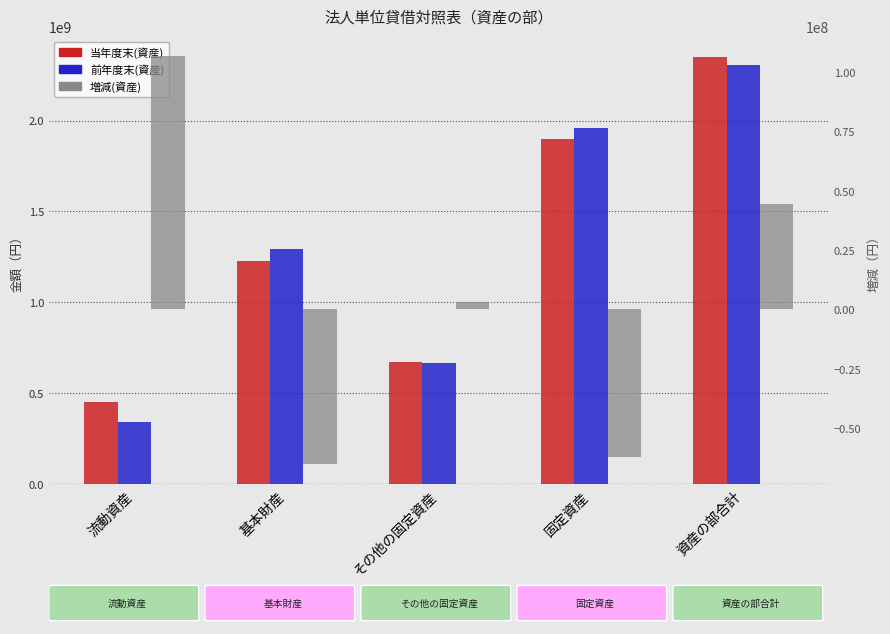

List the labels in order of 増減(資産) value, smallest first.

基本財産, 固定資産, その他の固定資産, 資産の部合計, 流動資産